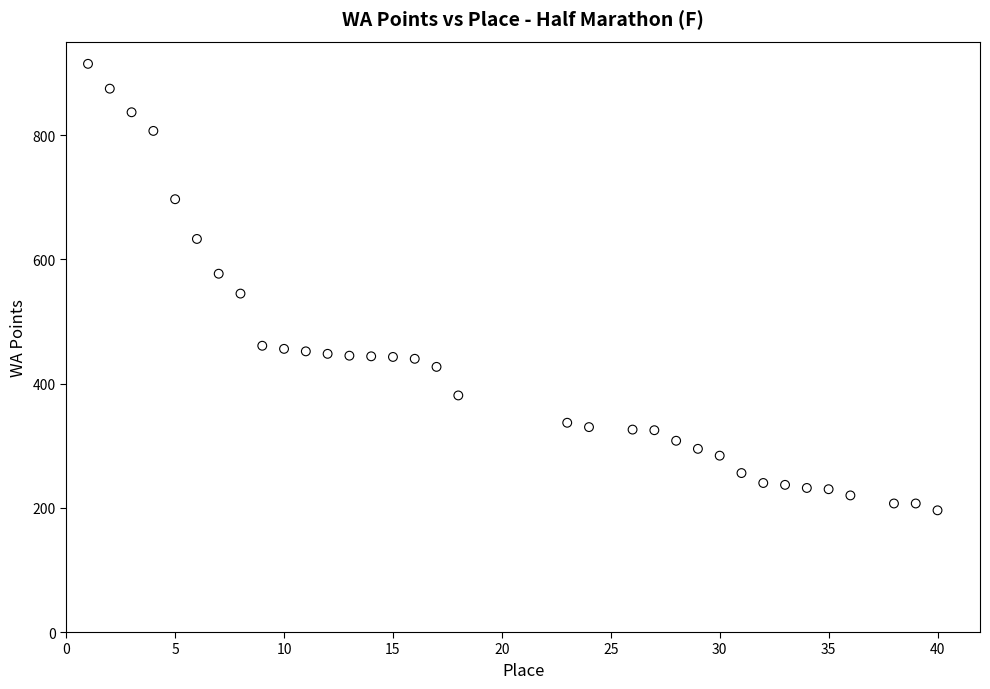

What is the range of Y values (max minus min)?

719